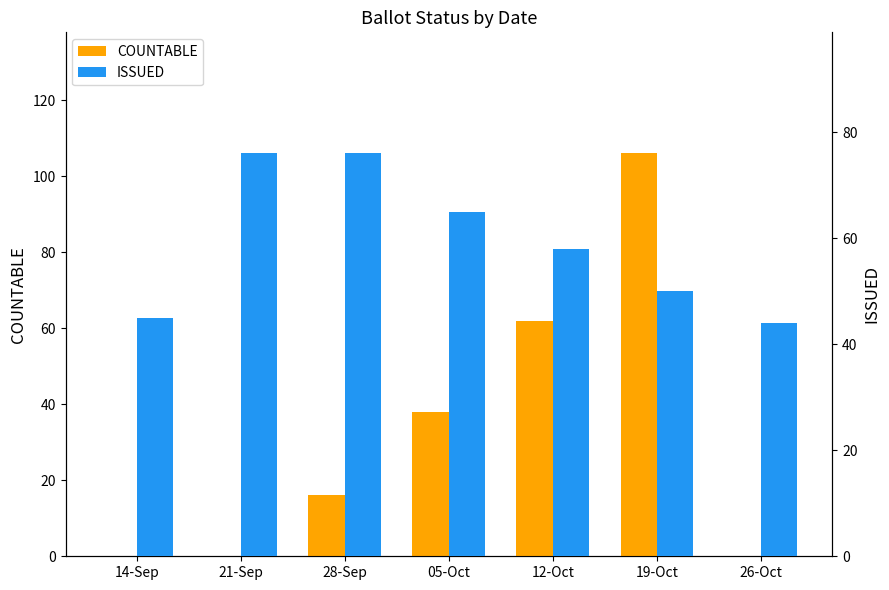

What is the total value across all series at 05-Oct?

103